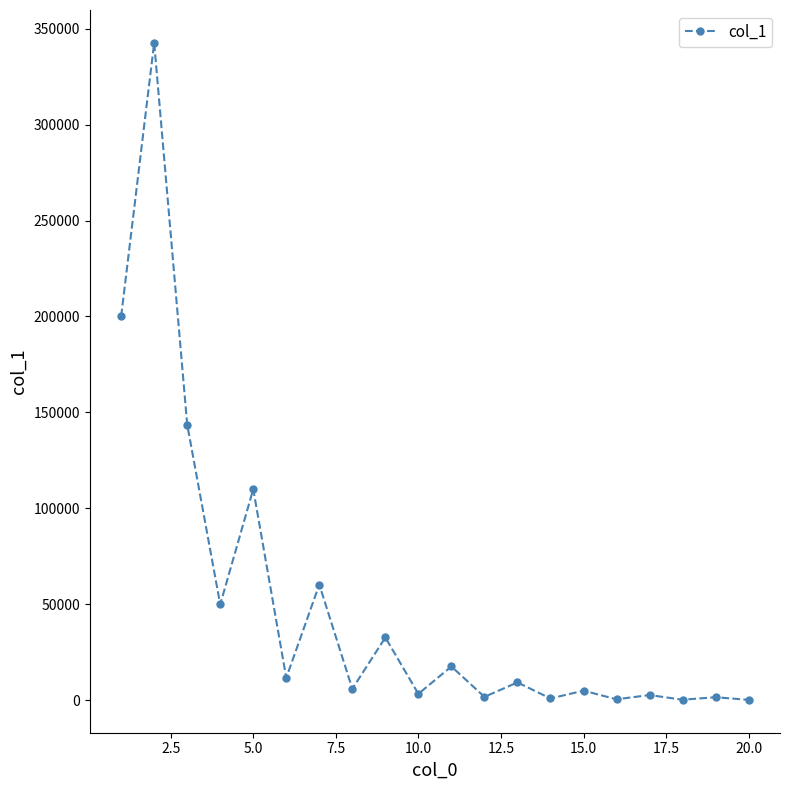

What is the difference between the second highest and second lowest values?

199890